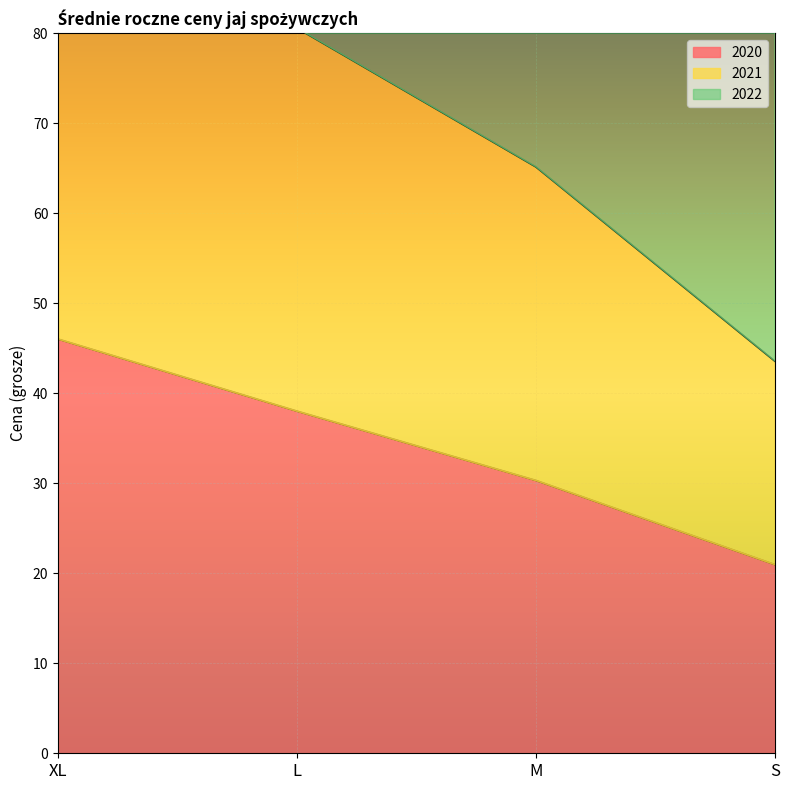

List the labels in order of 2022 value, smallest first.

S, M, L, XL